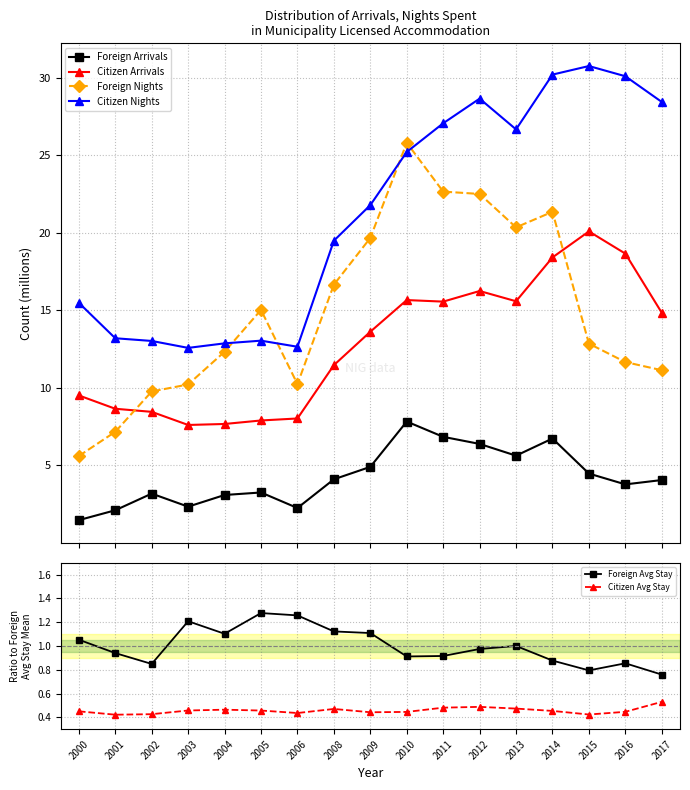

How many interior local peaks does the Foreign Avg Stay series have?

4